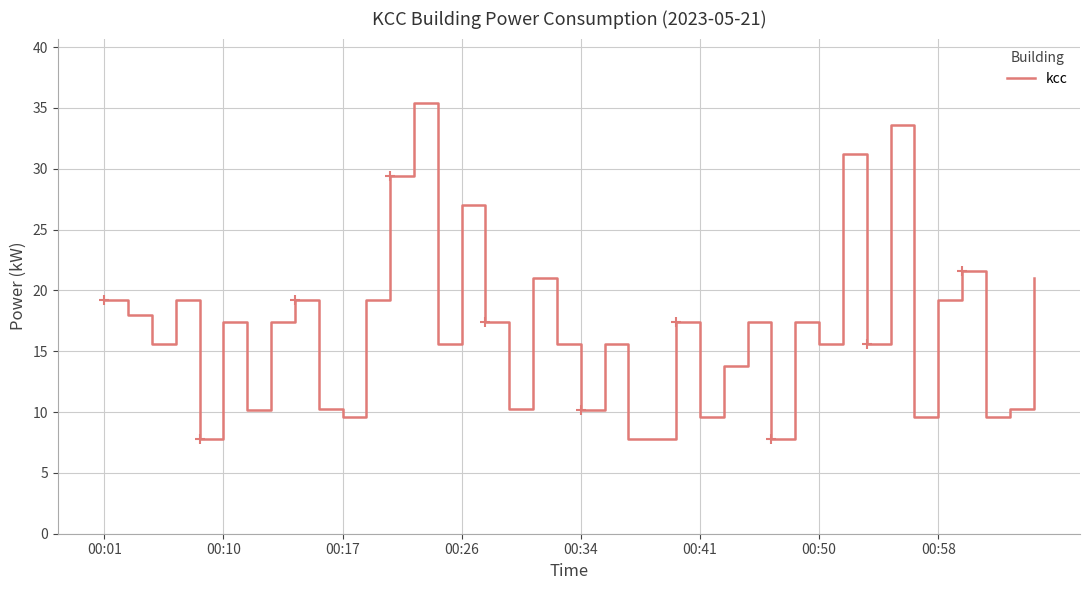

True or false: there are more than 0 points higher than both neighbors.

True